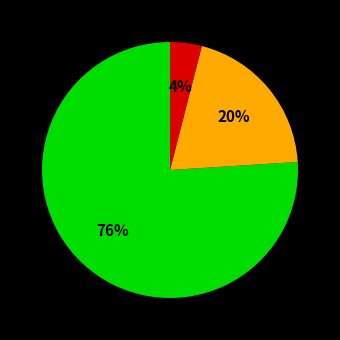

Is there a majority slice in this chart?

Yes